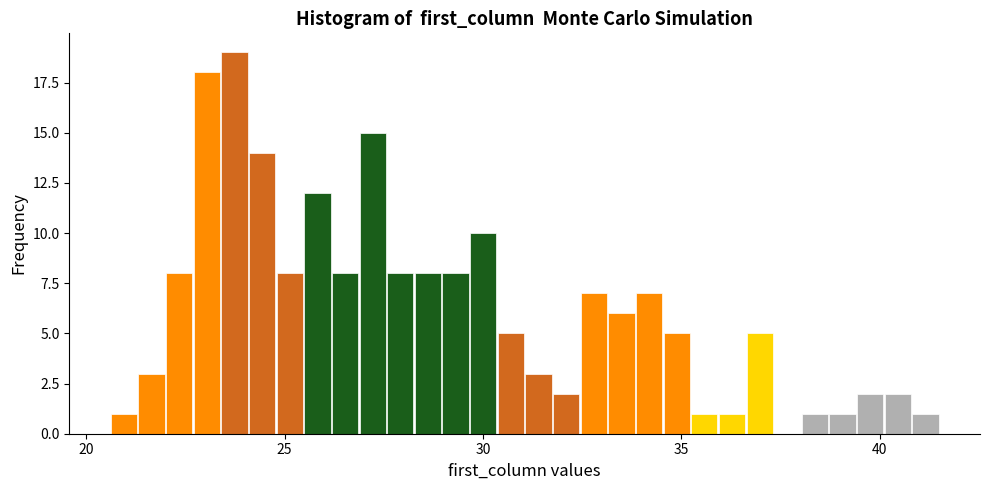

Around what value on the x-axis is the tallest bar? Give the approximate position of its centre, as read against the axis.

23.5